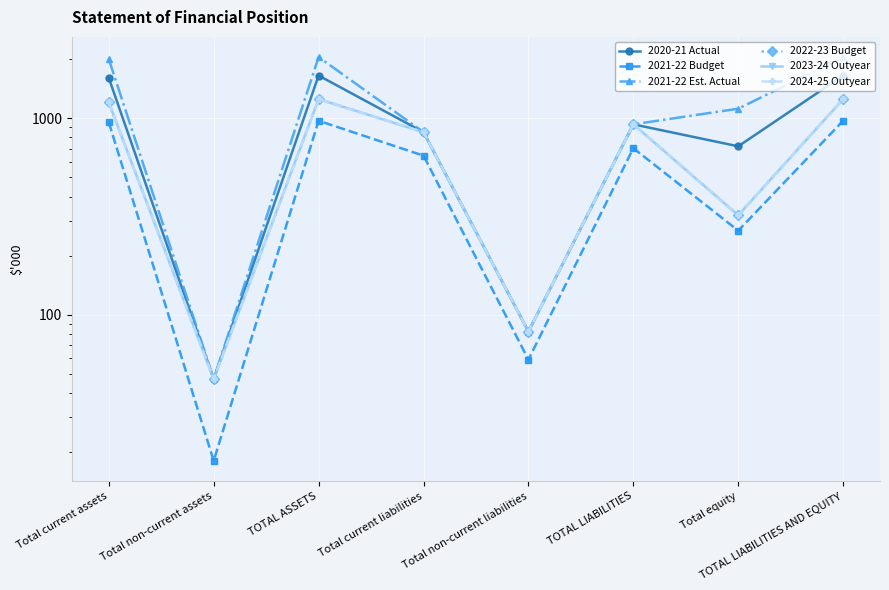

Is it true that 2021-22 Est. Actual equals 851 at Total current liabilities?

True